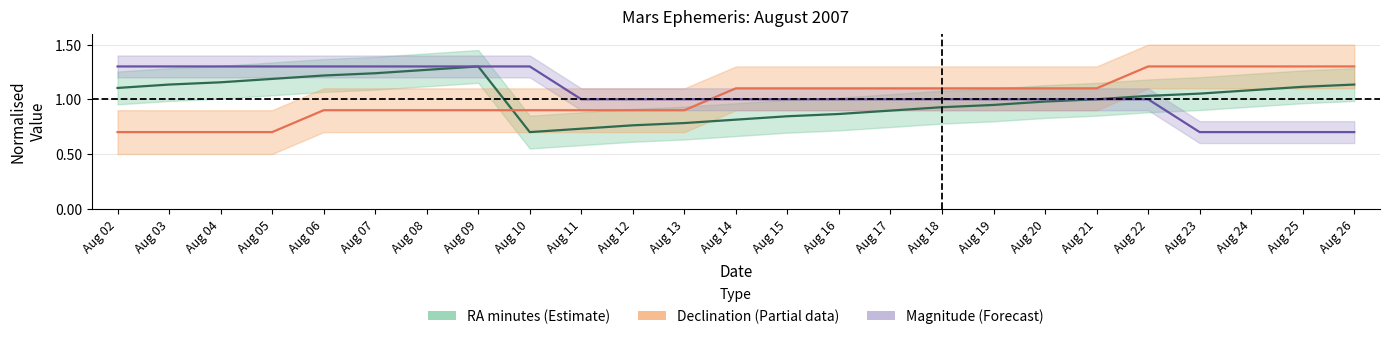

Is this an area chart (filled region under the line)?

No